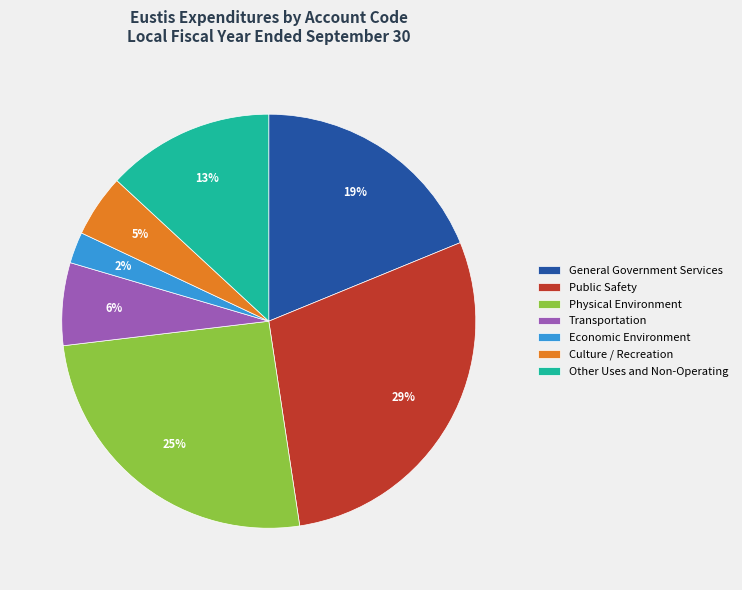

True or false: Physical Environment accounts for 25% of the total.

True